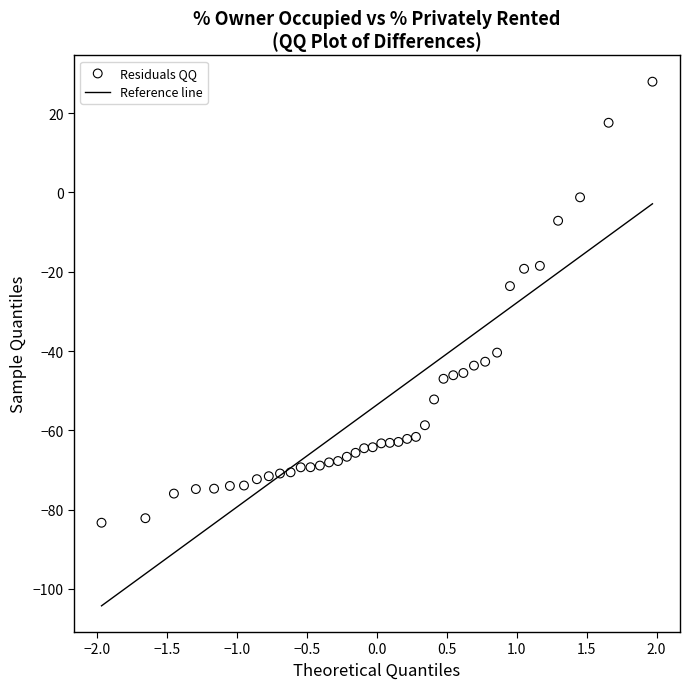

What Y value in the scatter plot is closest to -27?

-23.6